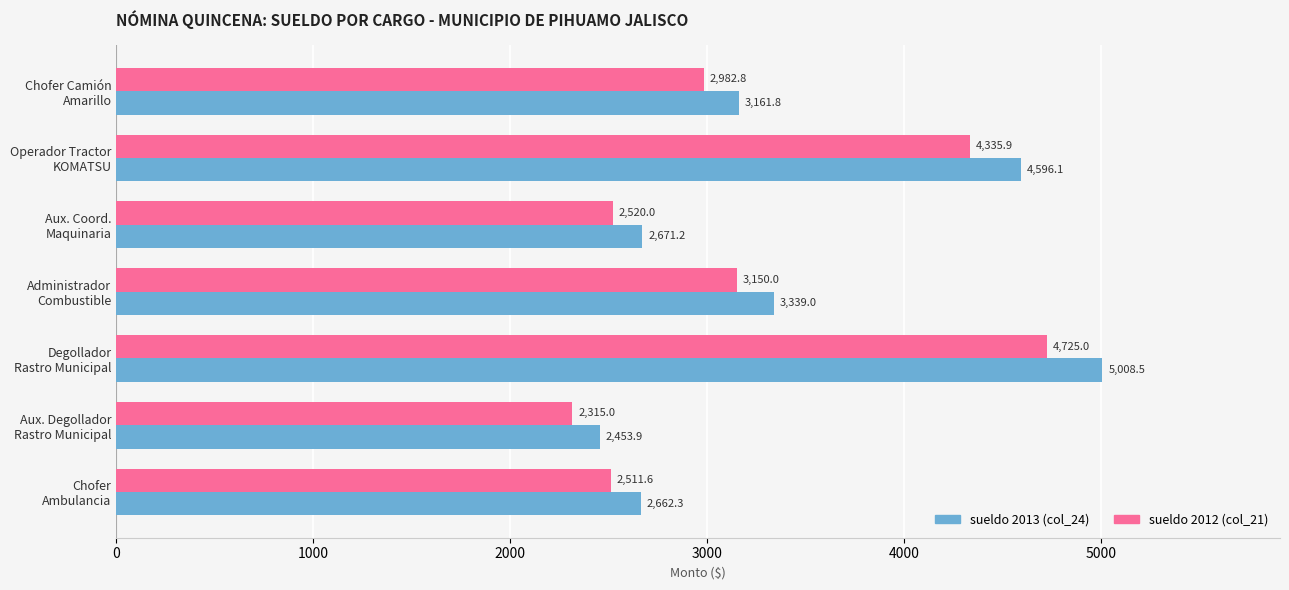

Which series has the largest range (max minus min)?

sueldo 2013 (col_24)